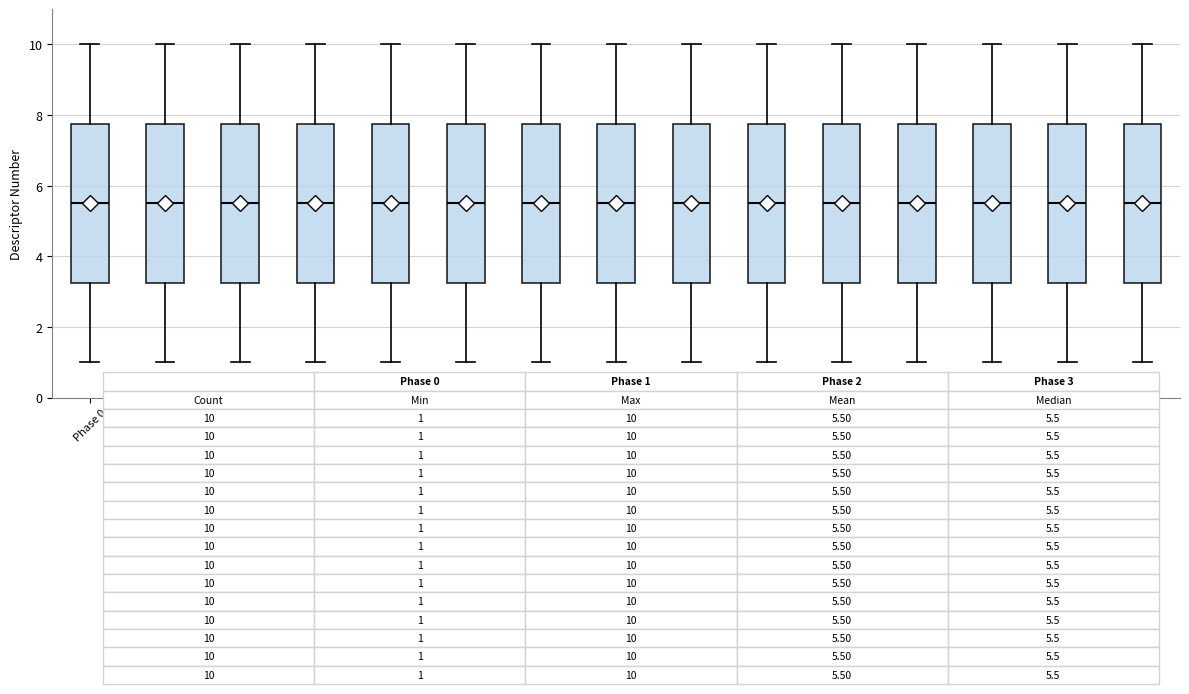

Reading left to right, transcribe this box plot: for each box, give where its median line is, the range the box spans, and where its two whiskers end, as read against the y-axis. The values are not printed on the chart, so give them approximately, as read against the axis.

Phase 0: median 5.6, box 3.2 to 7.8, whiskers 1.0 to 10.0
Phase 1: median 5.6, box 3.2 to 7.8, whiskers 1.0 to 10.0
Phase 2: median 5.6, box 3.2 to 7.8, whiskers 1.0 to 10.0
Phase 3: median 5.6, box 3.2 to 7.8, whiskers 1.0 to 10.0
Phase 4: median 5.6, box 3.2 to 7.8, whiskers 1.0 to 10.0
Phase 5: median 5.6, box 3.2 to 7.8, whiskers 1.0 to 10.0
Phase 6: median 5.6, box 3.2 to 7.8, whiskers 1.0 to 10.0
Phase 7: median 5.6, box 3.2 to 7.8, whiskers 1.0 to 10.0
Phase 8: median 5.6, box 3.2 to 7.8, whiskers 1.0 to 10.0
Phase 9: median 5.6, box 3.2 to 7.8, whiskers 1.0 to 10.0
Phase 10: median 5.6, box 3.2 to 7.8, whiskers 1.0 to 10.0
Phase 11: median 5.6, box 3.2 to 7.8, whiskers 1.0 to 10.0
Phase 12: median 5.6, box 3.2 to 7.8, whiskers 1.0 to 10.0
Phase 13: median 5.6, box 3.2 to 7.8, whiskers 1.0 to 10.0
Phase 14: median 5.6, box 3.2 to 7.8, whiskers 1.0 to 10.0